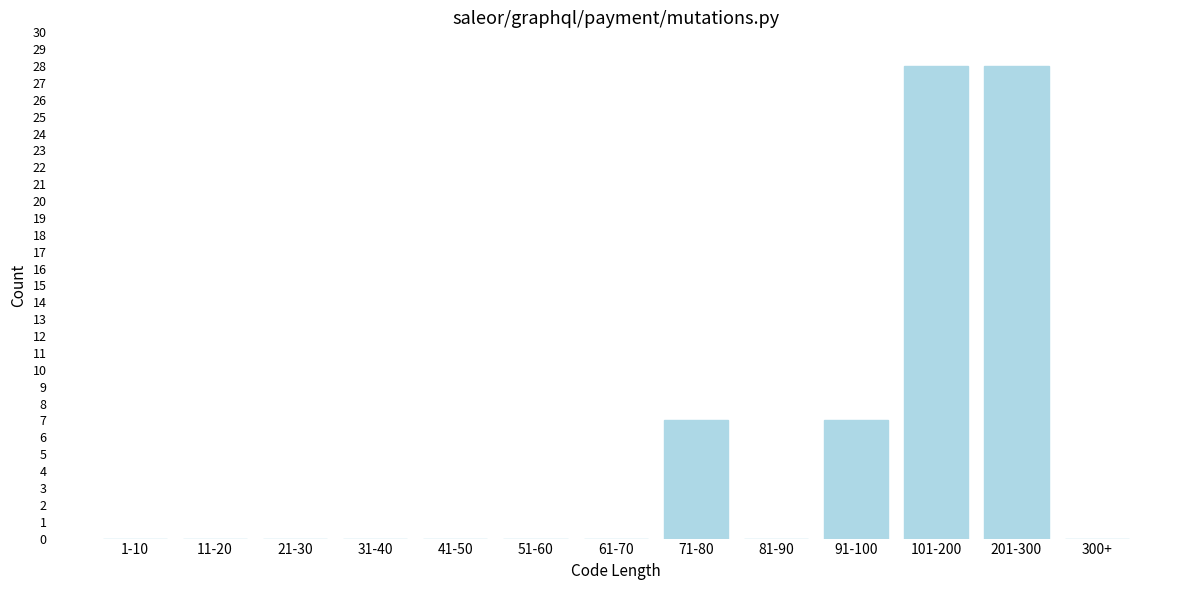

Reading left to right, transcribe all the data shown in this chart.

1-10=0	11-20=0	21-30=0	31-40=0	41-50=0	51-60=0	61-70=0	71-80=7	81-90=0	91-100=7	101-200=28	201-300=28	300+=0